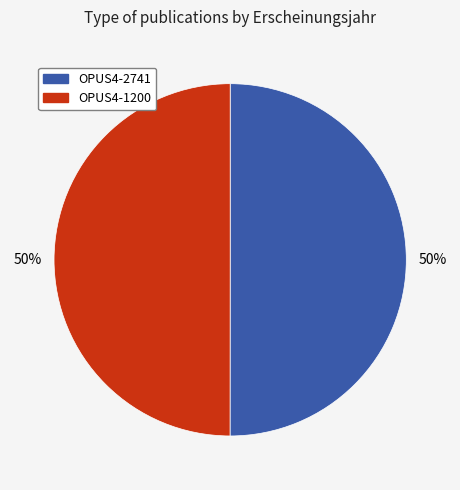

What percentage is the OPUS4-2741 slice, to the nearest percent?

50%